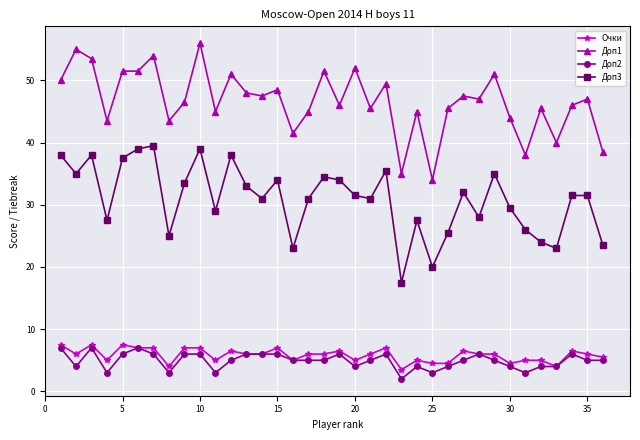

What are all the series names shown in the legend?

Очки, Доп1, Доп2, Доп3